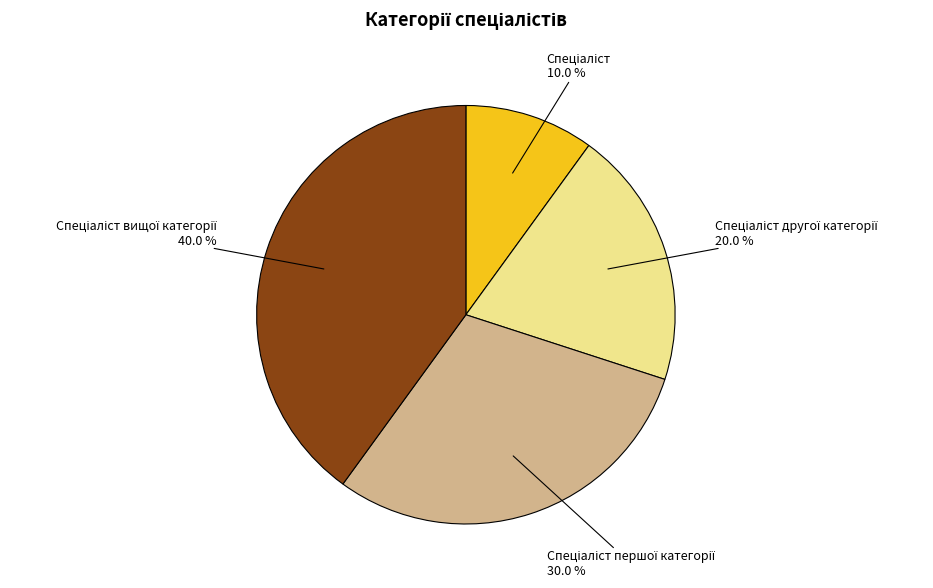

To the nearest percent, what is the difference between the largest and smallest slice percentages?

30%